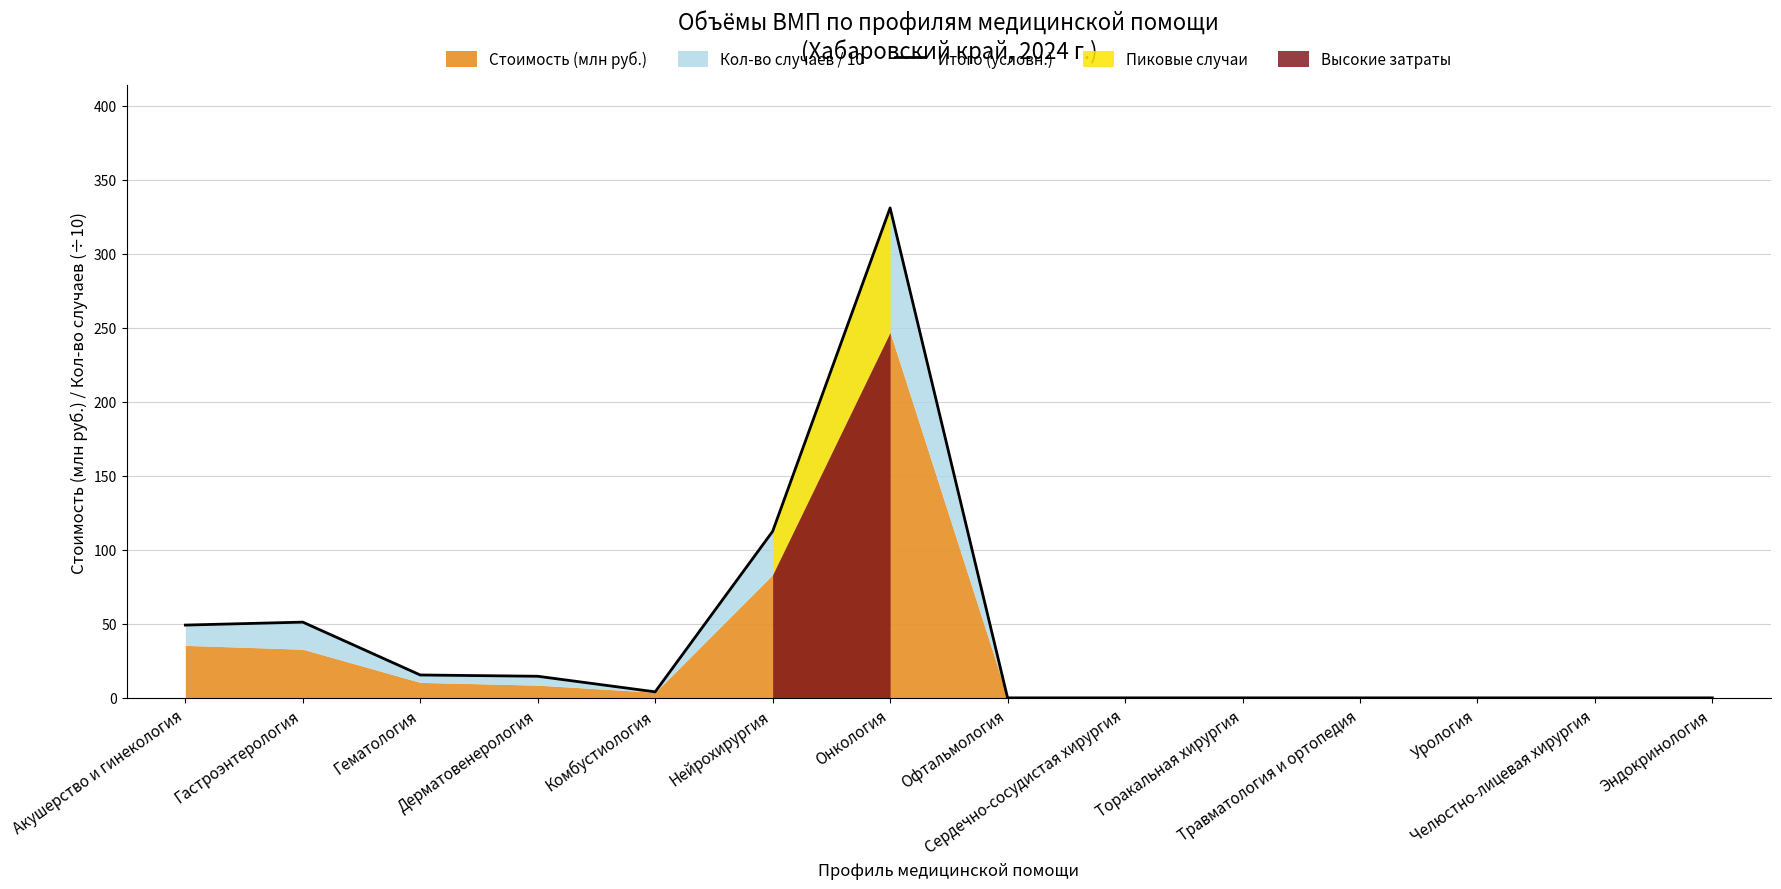

Where is the first local maximum?

Гастроэнтерология